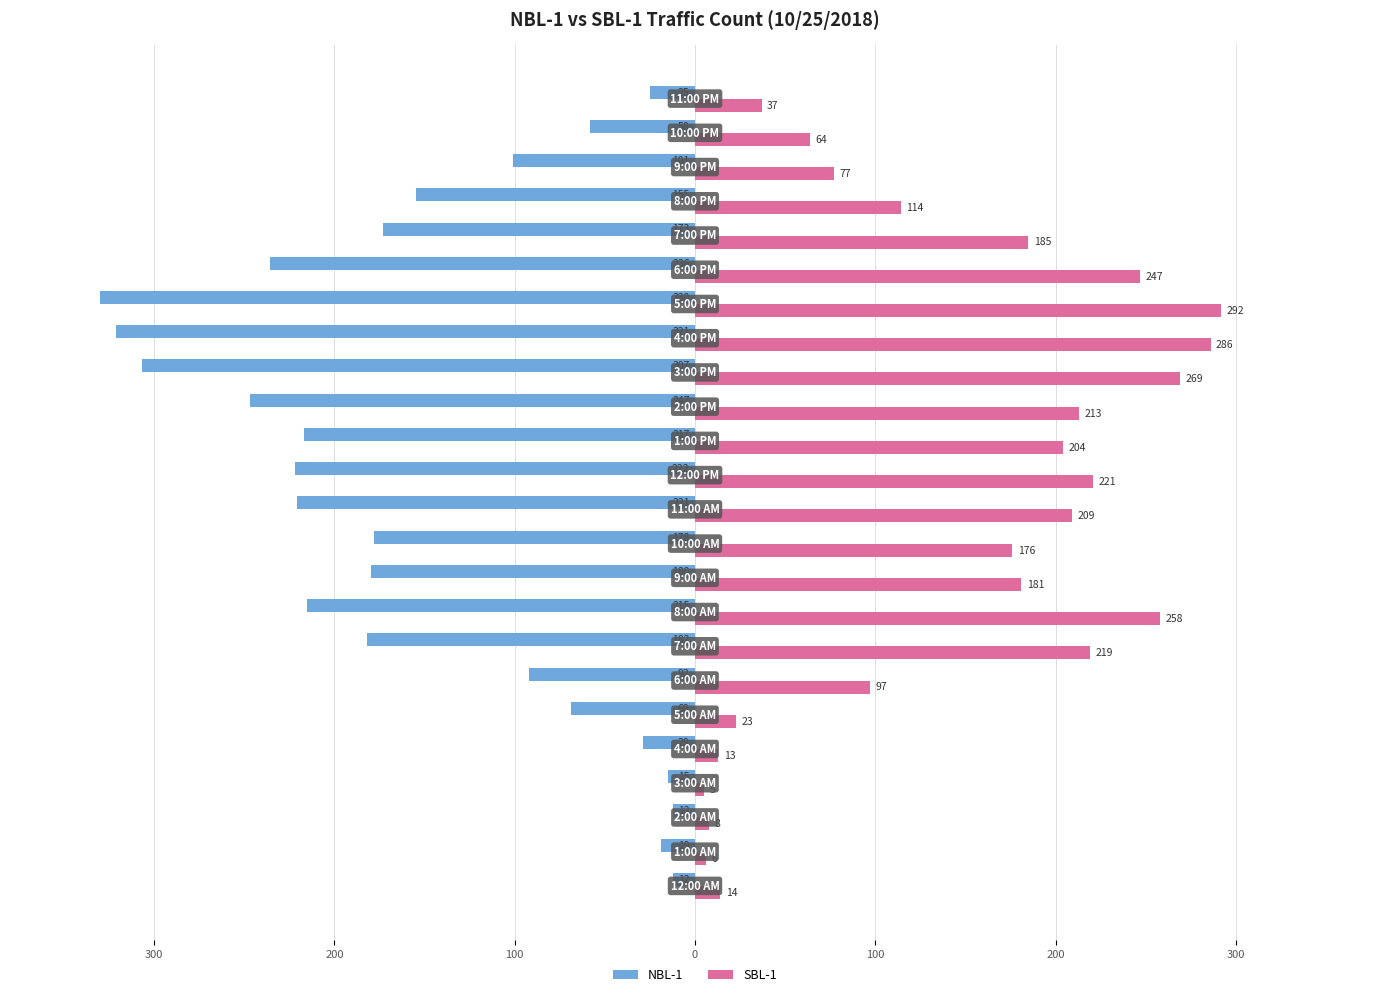

What are all the series names shown in the legend?

NBL-1, SBL-1